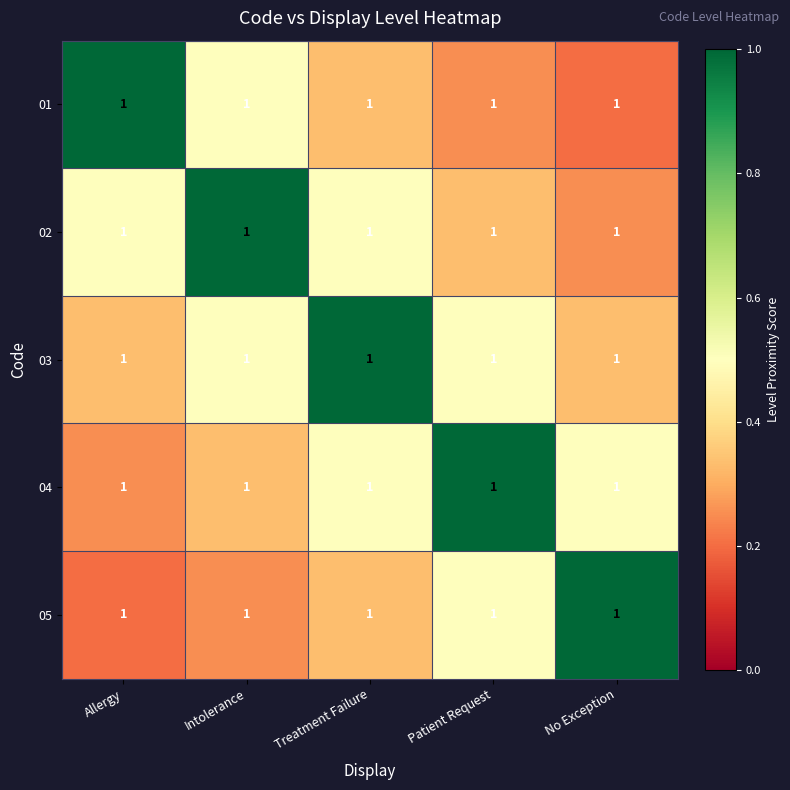

What is the difference between the maximum and minimum values in the 02 series?

0.8